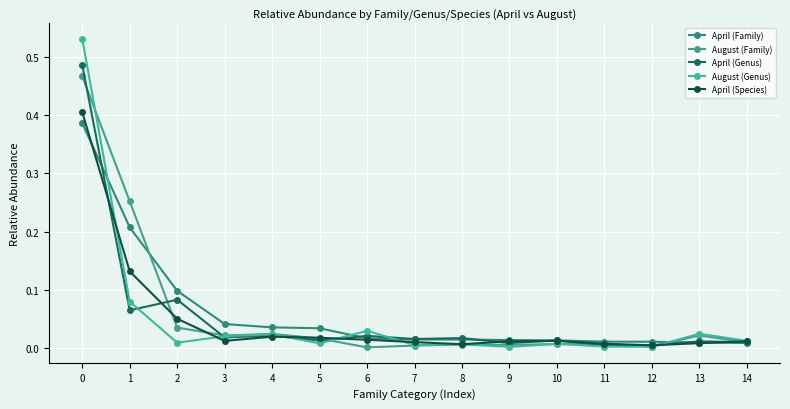

Reading left to right, transcribe all the data shown in this chart.

April (Family): 0.4	0.2	0.1	0.0	0.0	0.0	0.0	0.0	0.0	0.0	0.0	0.0	0.0	0.0	0.0
August (Family): 0.5	0.3	0.0	0.0	0.0	0.0	0.0	0.0	0.0	0.0	0.0	0.0	0.0	0.0	0.0
April (Genus): 0.5	0.1	0.1	0.0	0.0	0.0	0.0	0.0	0.0	0.0	0.0	0.0	0.0	0.0	0.0
August (Genus): 0.5	0.1	0.0	0.0	0.0	0.0	0.0	0.0	0.0	0.0	0.0	0.0	0.0	0.0	0.0
April (Species): 0.4	0.1	0.1	0.0	0.0	0.0	0.0	0.0	0.0	0.0	0.0	0.0	0.0	0.0	0.0